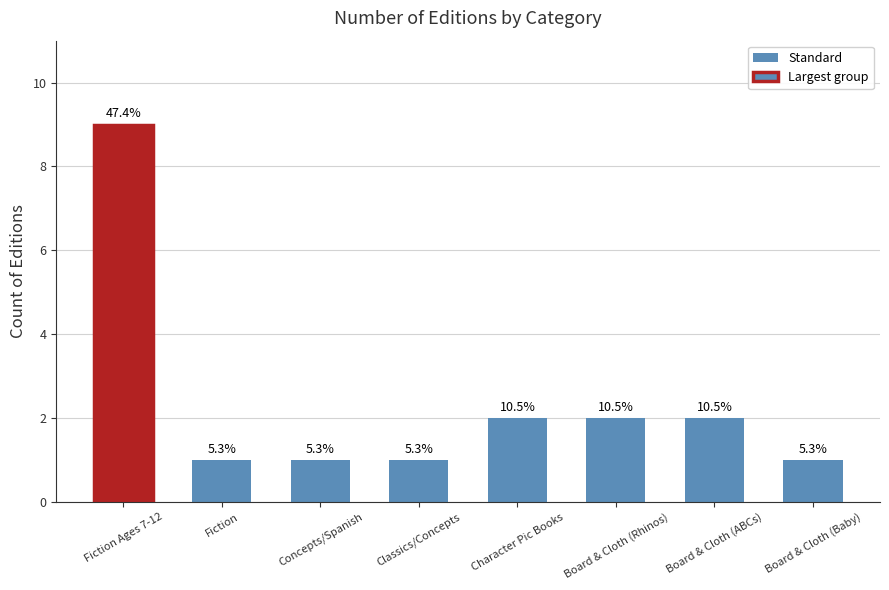

Approximately how many times larger is the value at Board & Cloth (Baby) compared to Board & Cloth (ABCs)?

0.5